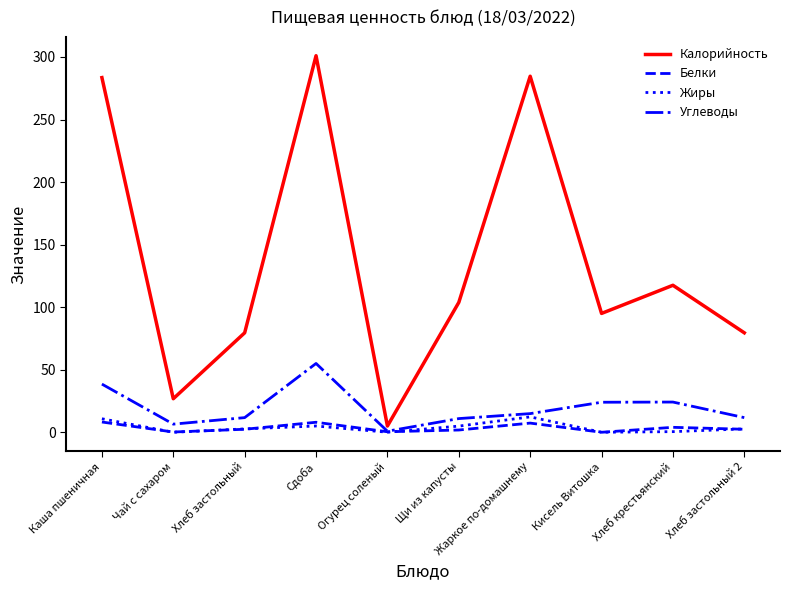

True or false: Белки and Калорийность intersect in this chart.

False